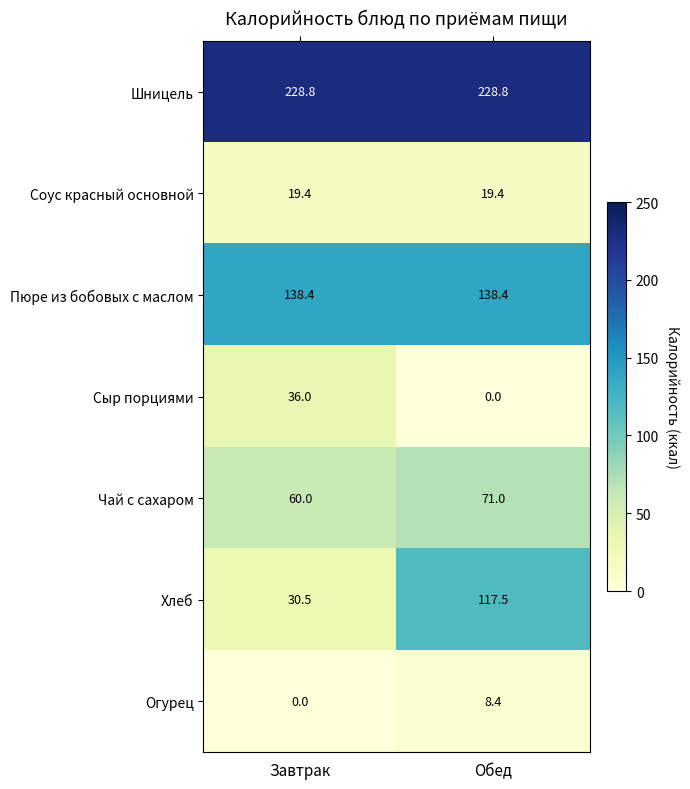

What is the sum of all Пюре из бобовых с маслом values?

276.8